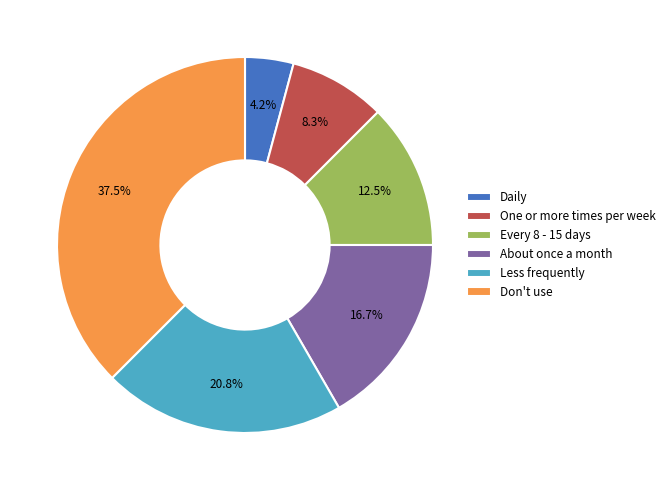

True or false: About once a month accounts for 29% of the total.

False